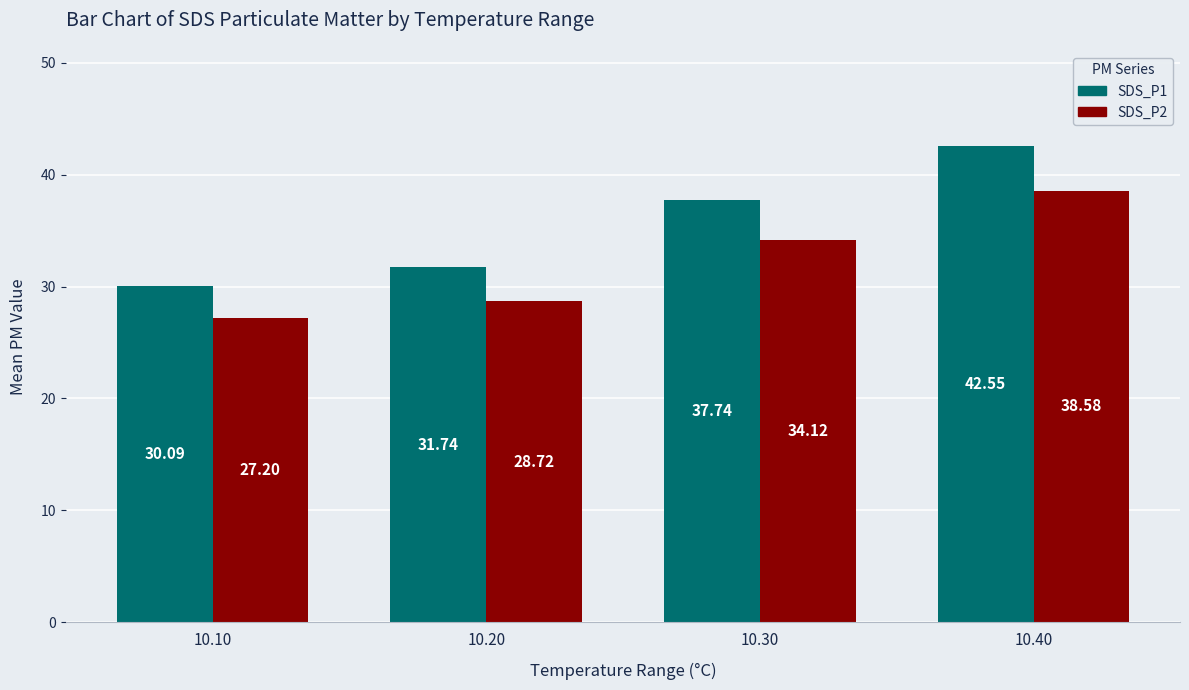

At which category is the sum across all series the highest?

10.40